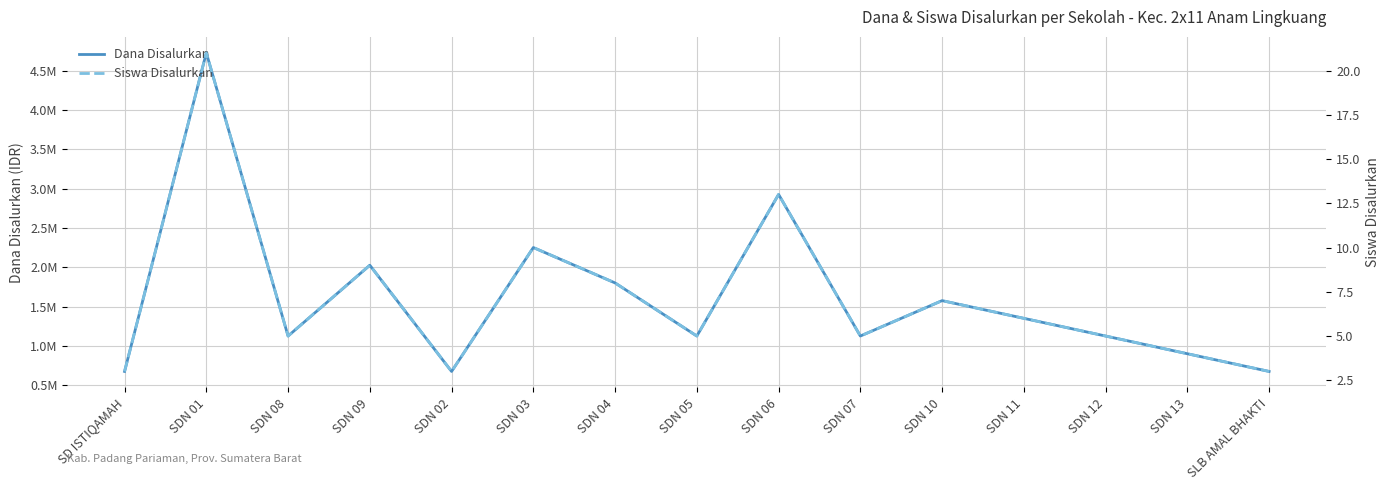

True or false: Siswa Disalurkan has more than 0 interior local peaks.

True